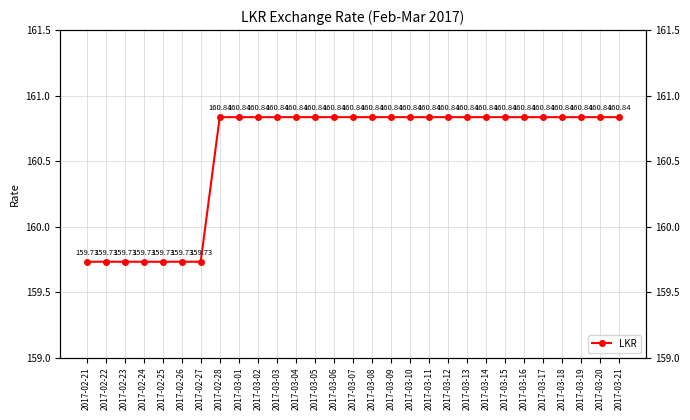

What is the change in value from 2017-02-26 to 2017-03-19?

+1.1